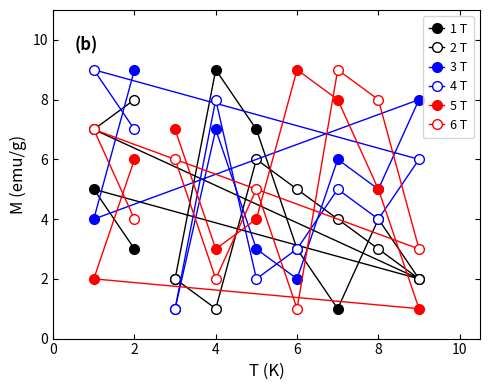

How many interior local peaks does the 2 T series have?

1